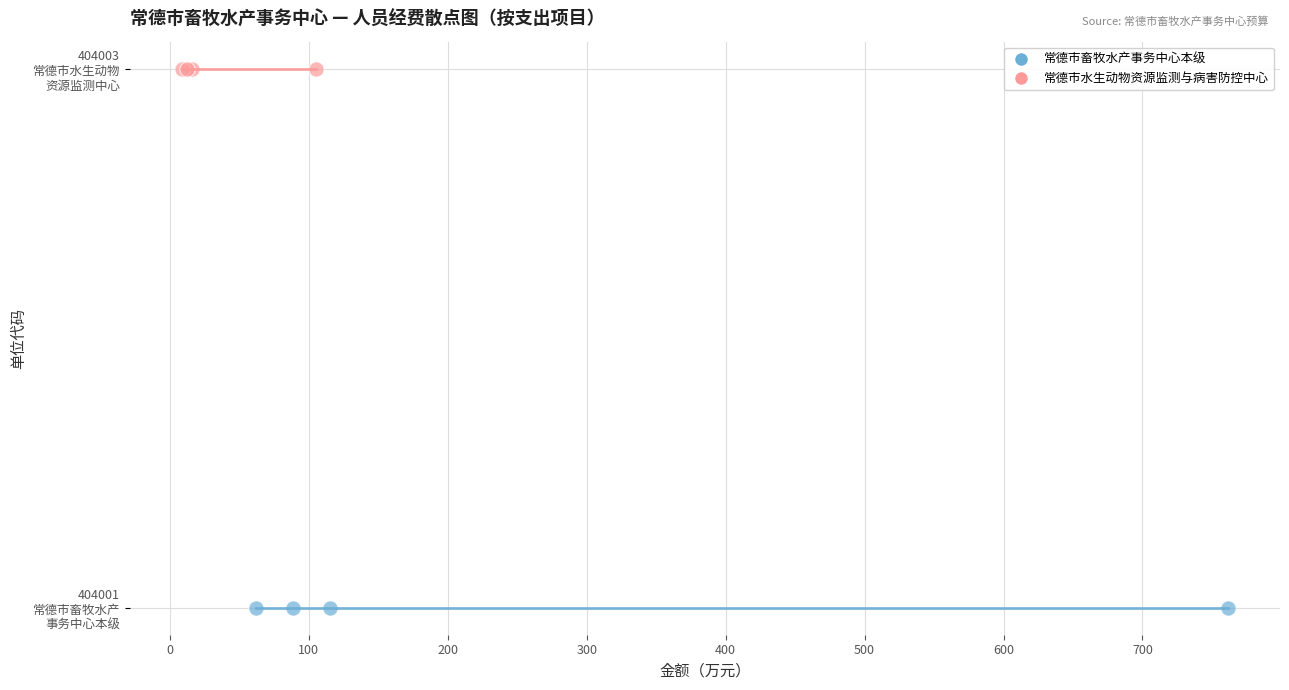

What are all the series names shown in the legend?

常德市畜牧水产事务中心本级, 常德市水生动物资源监测与病害防控中心